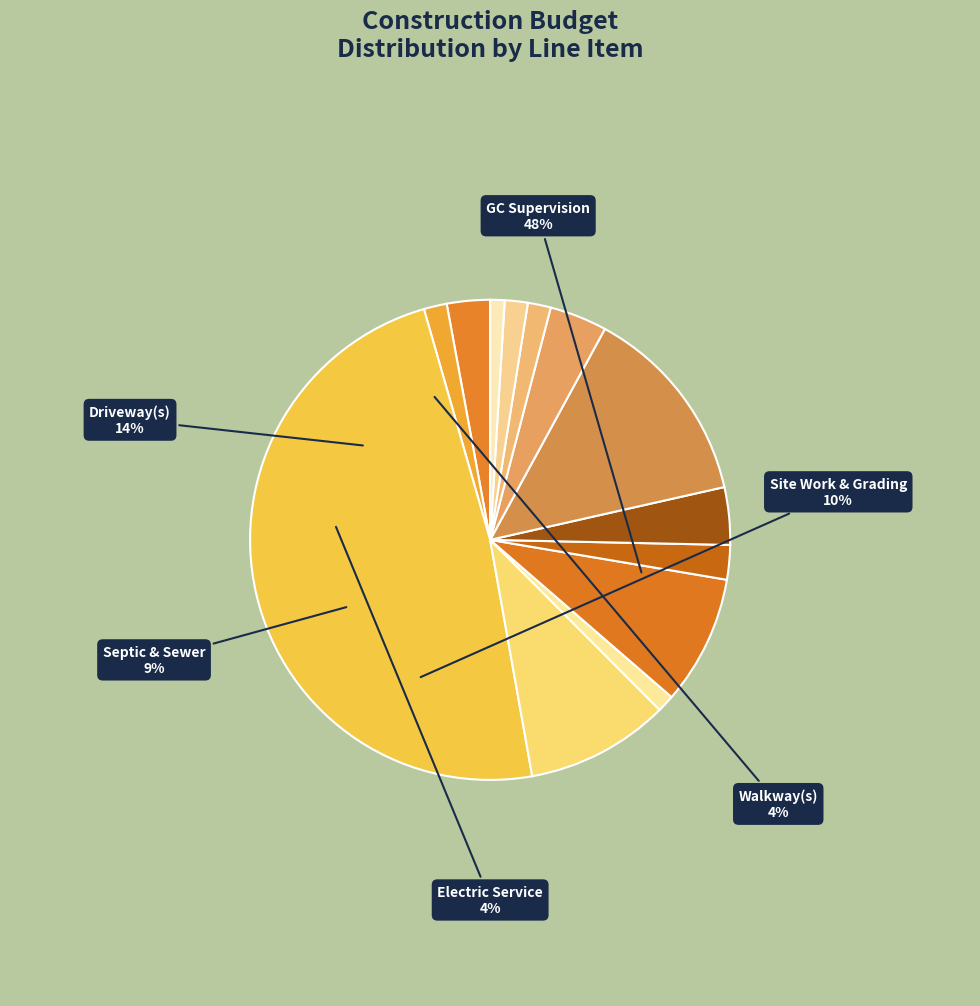

True or false: Driveway(s) accounts for 14% of the total.

True